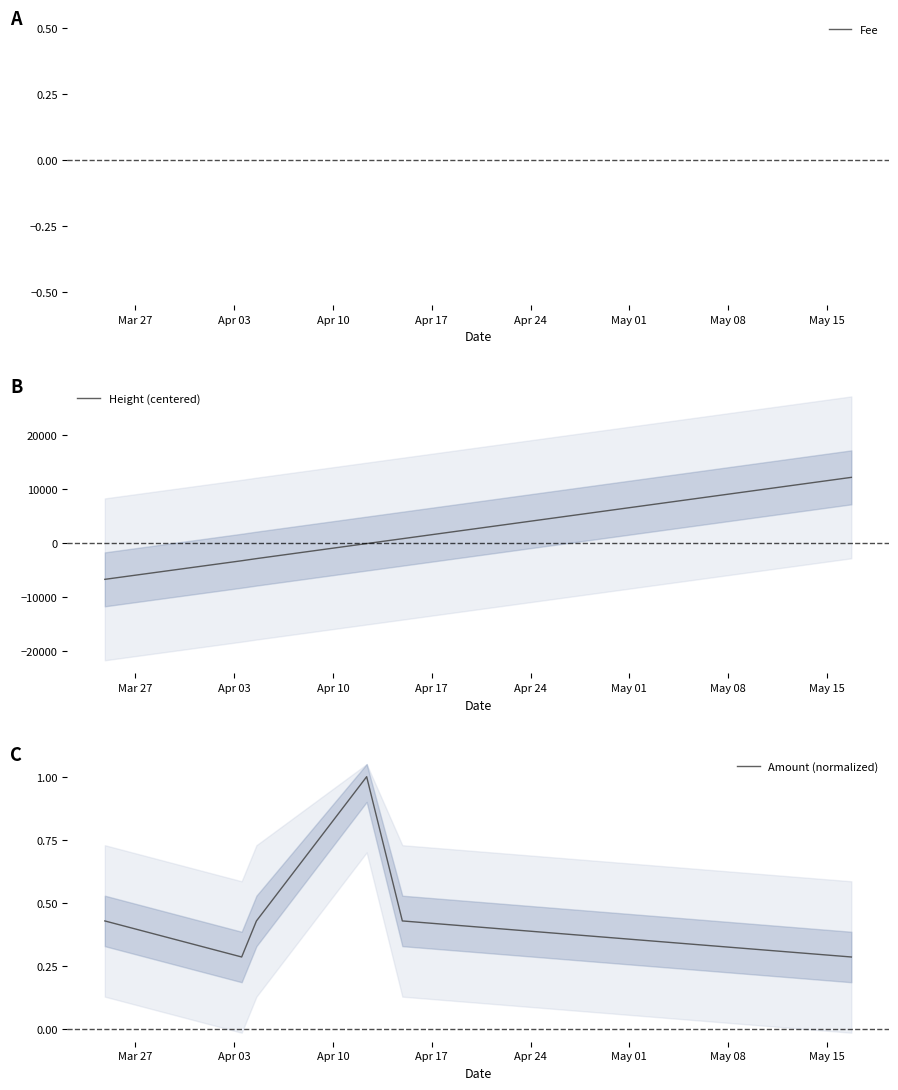

Does the chart display data point markers on the line(s)?

No